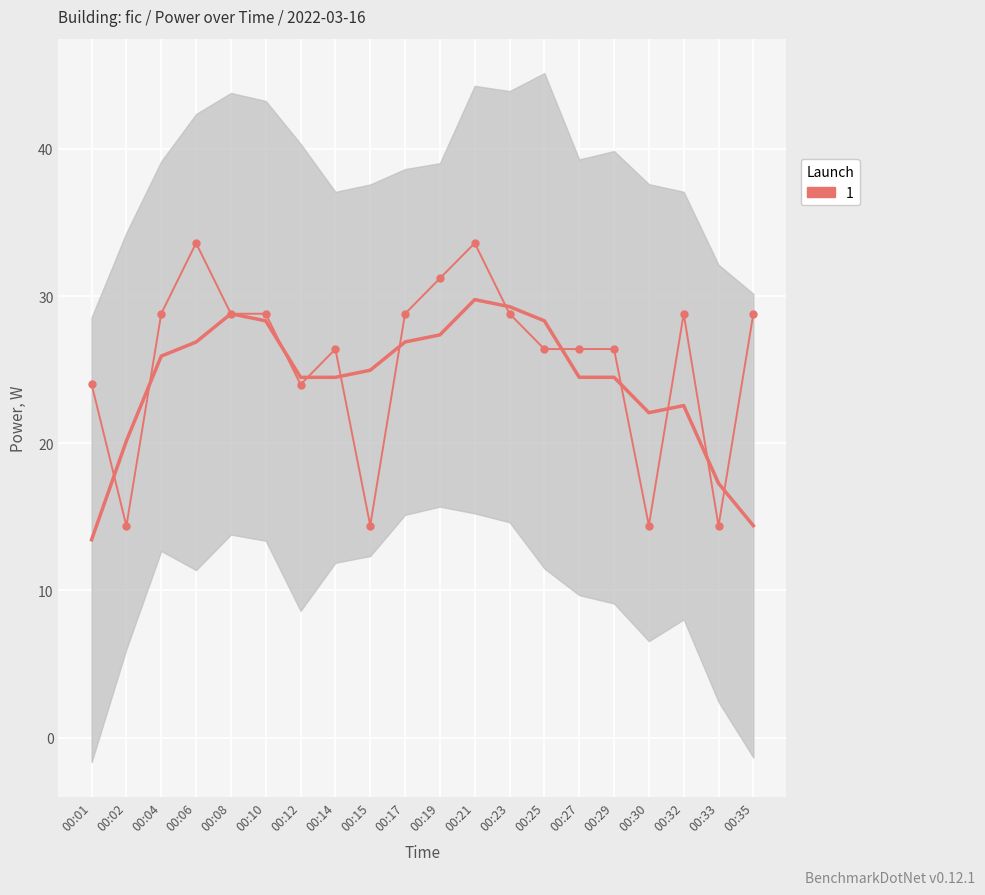

What is the sum of all values?

511.2